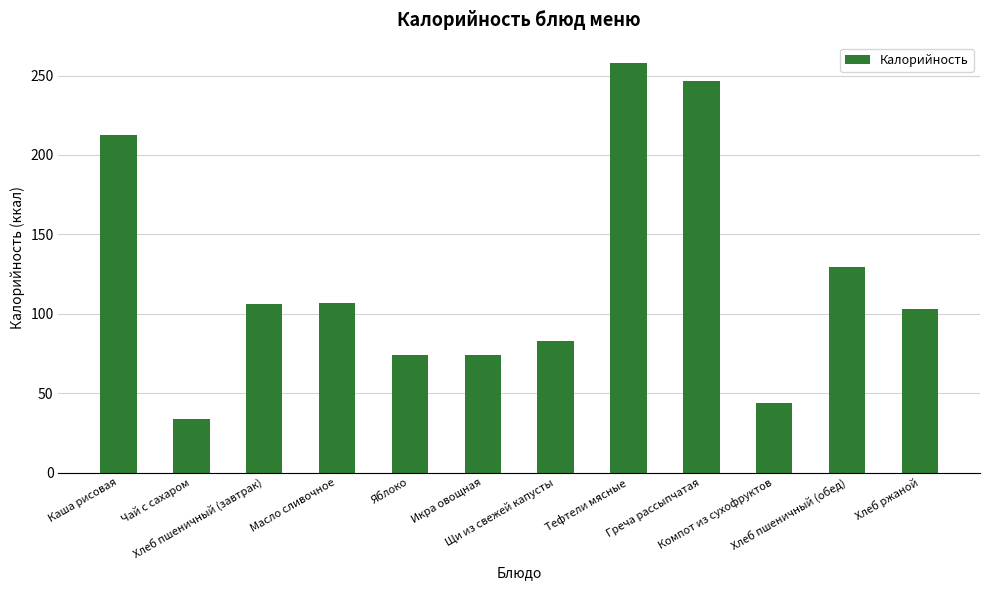

At which label is the value closest to 145?

Хлеб пшеничный (обед)